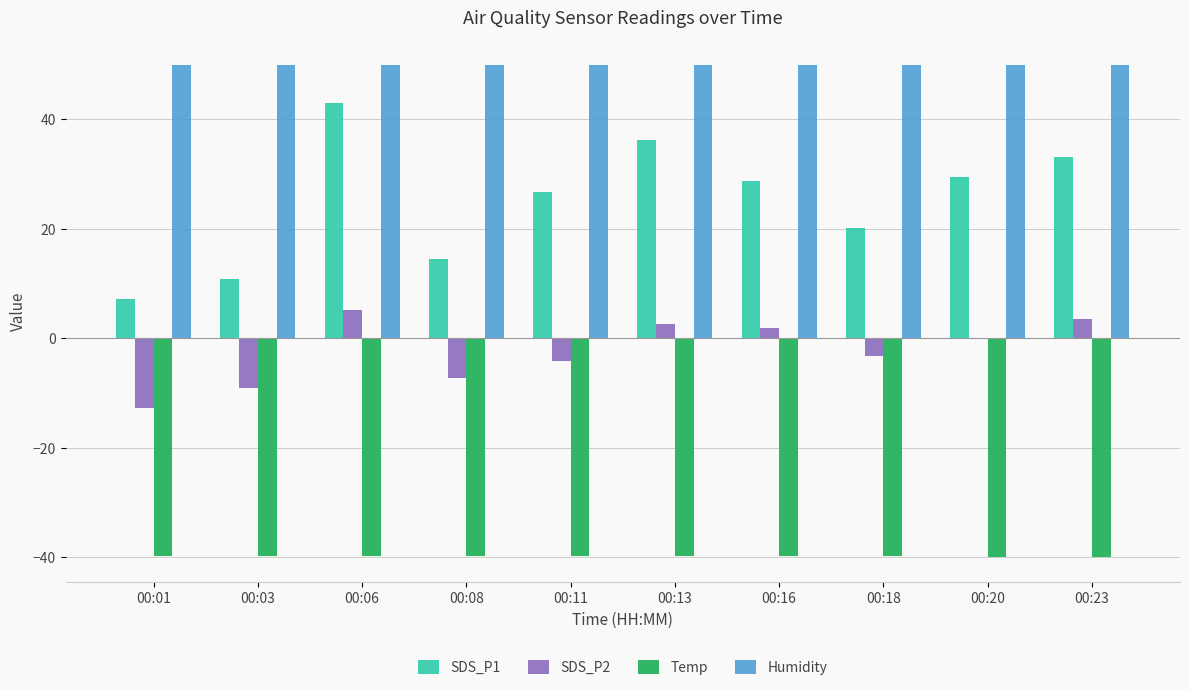

True or false: Humidity has a value of 28.9 at 00:03.

False